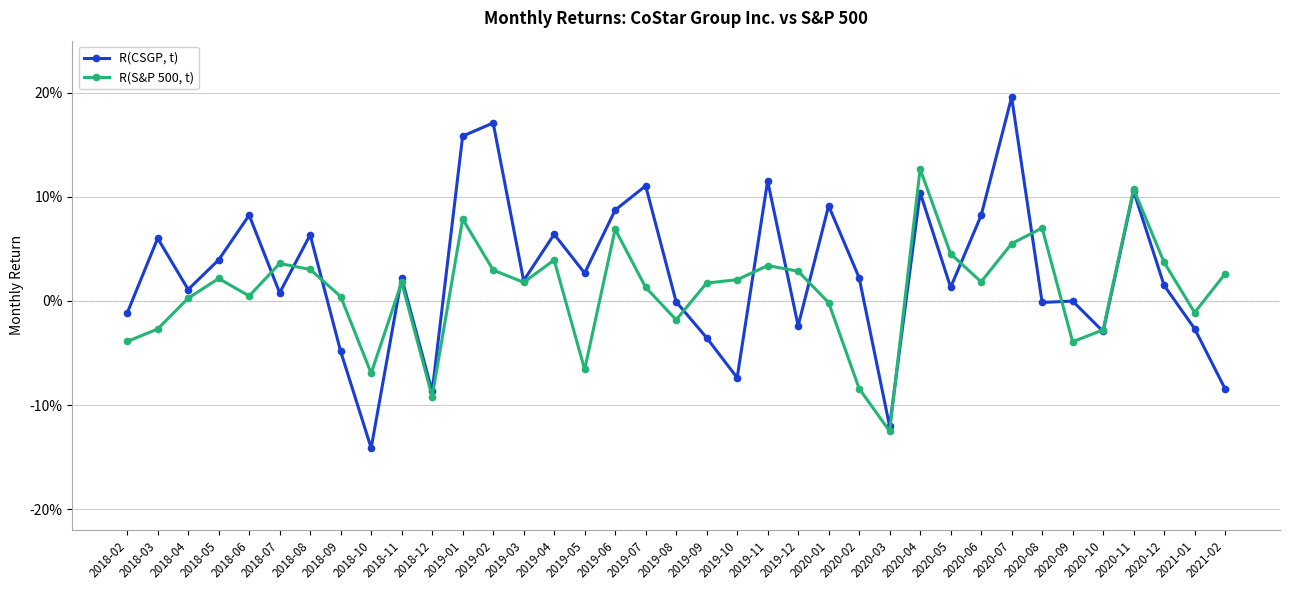

Rank the series by their maximum value, from lowest to highest.

R(S&P 500, t), R(CSGP, t)